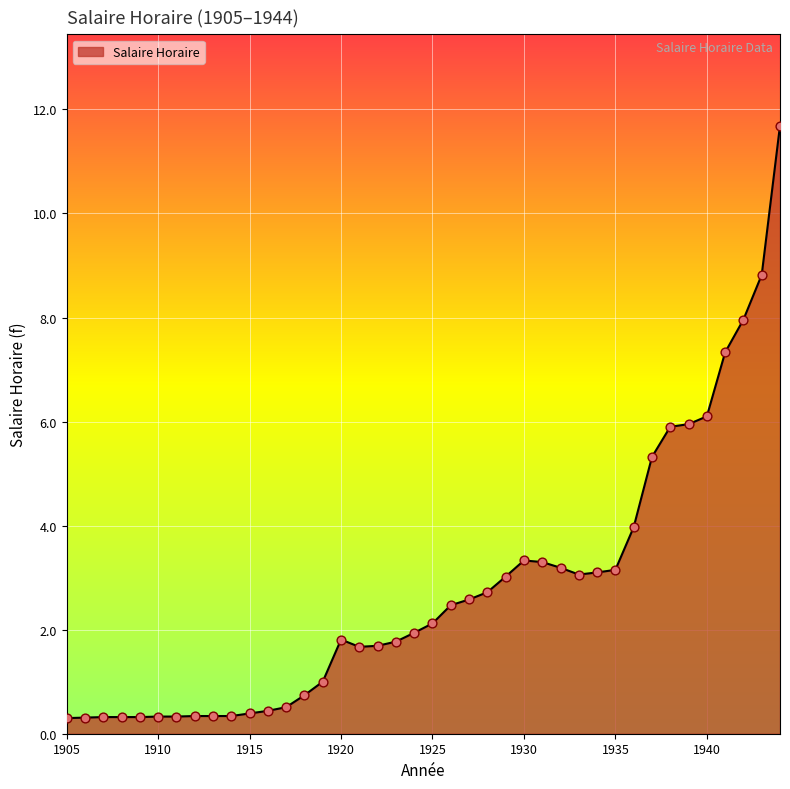

What is the maximum value shown in the chart?

11.7